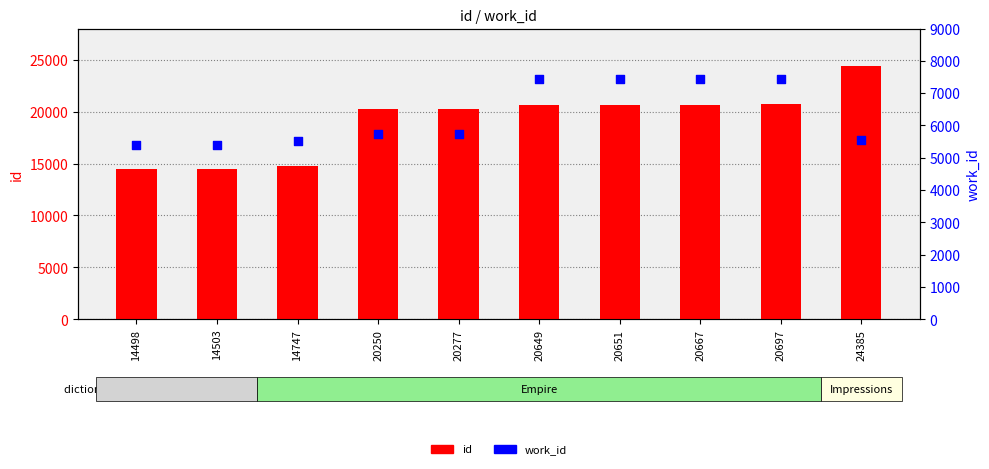

Which series has the widest spread of Y values?

id